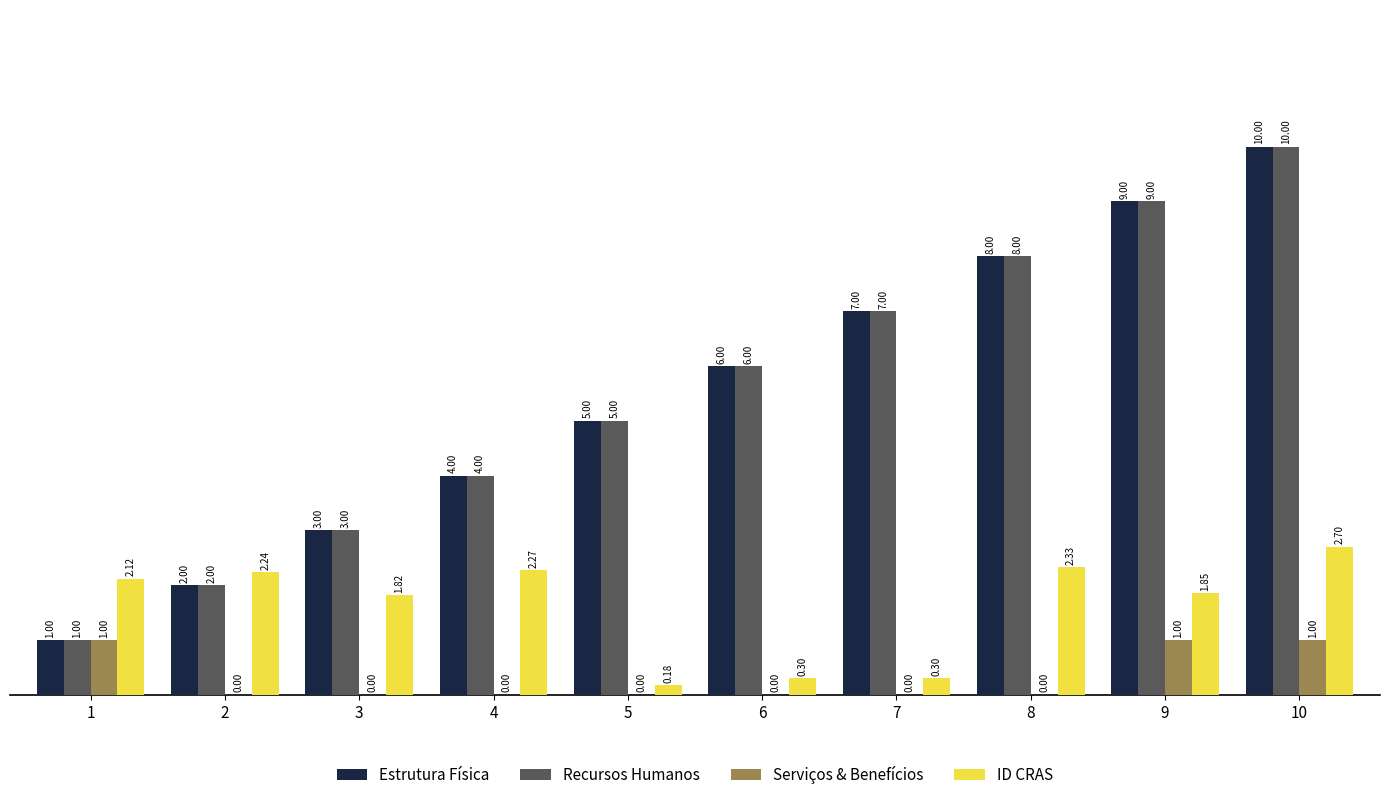

What is the total value across all series at 1?

5.1